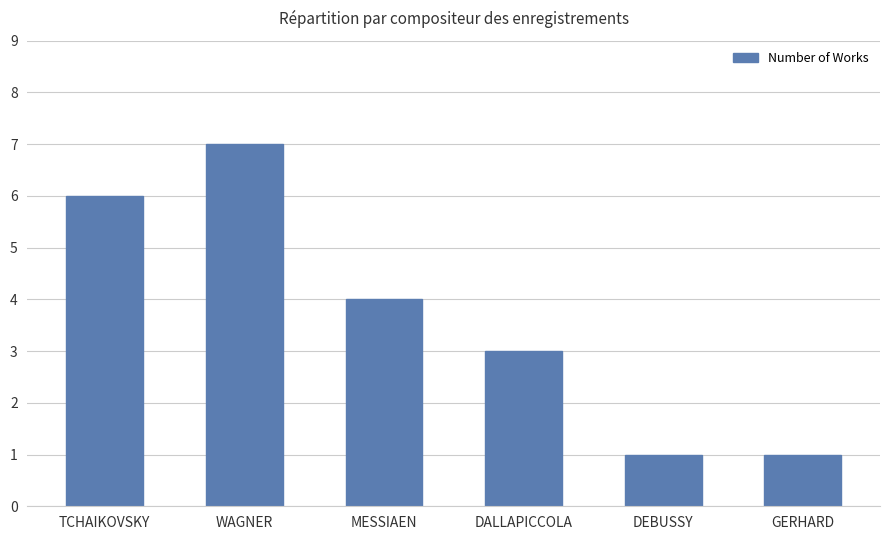

What is the average value?

4